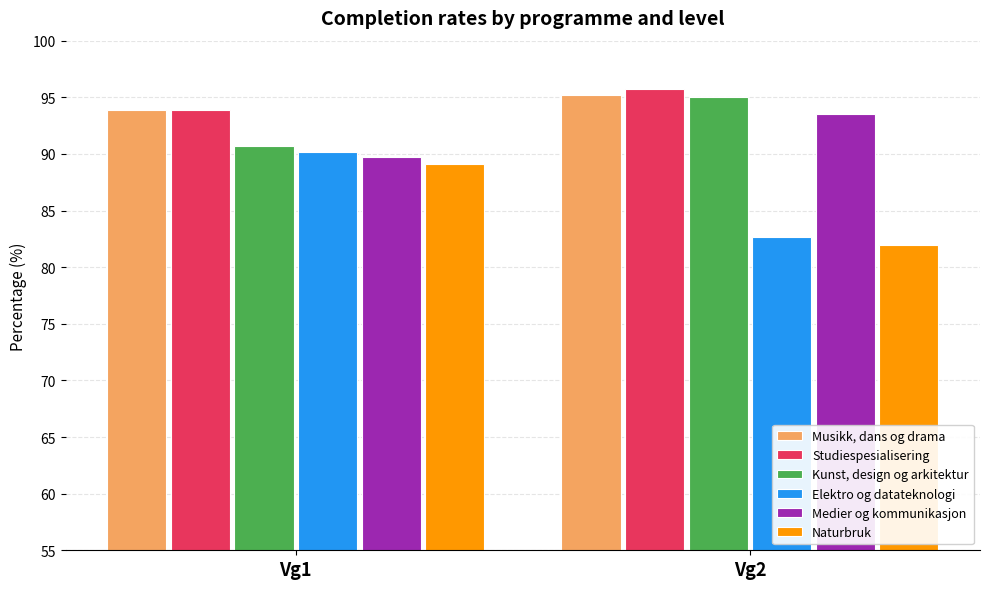

What is the difference between the maximum and minimum values in the Naturbruk series?

7.1